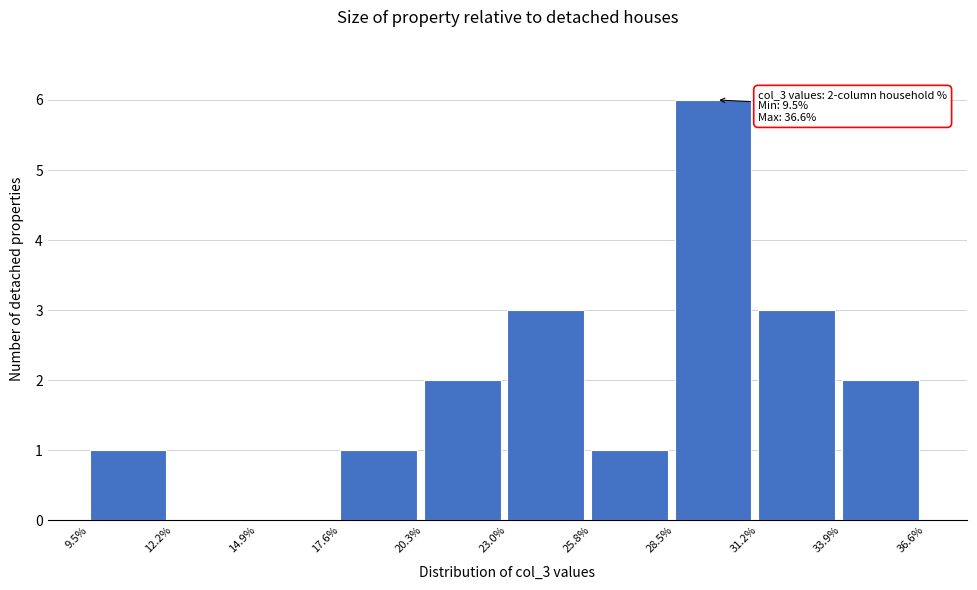

Which range on the x-axis has the tallest bar?

28.5% to 31.2%